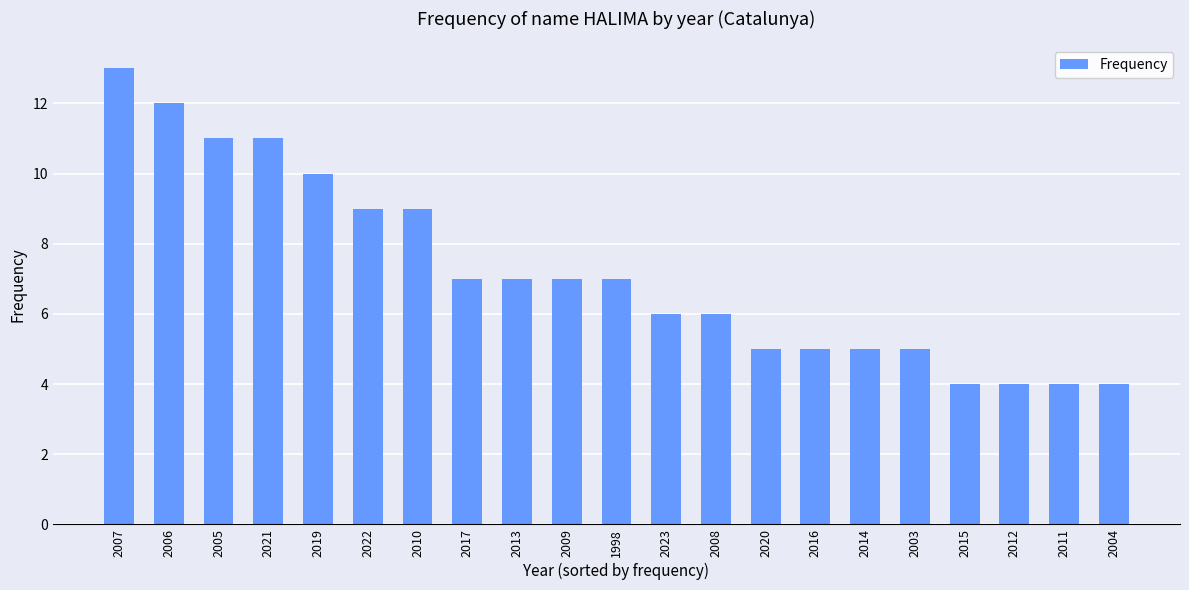

How many categories are shown in the chart?

21